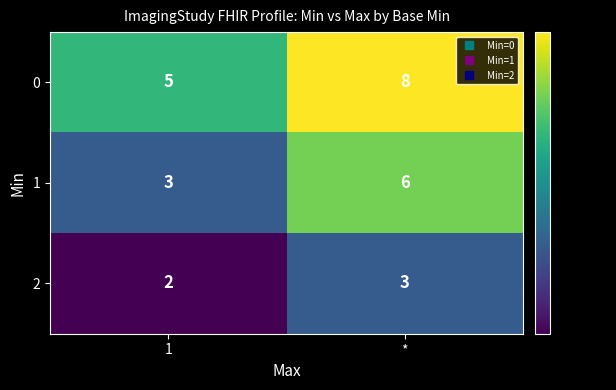

What is the difference between the highest and lowest values at *?

5